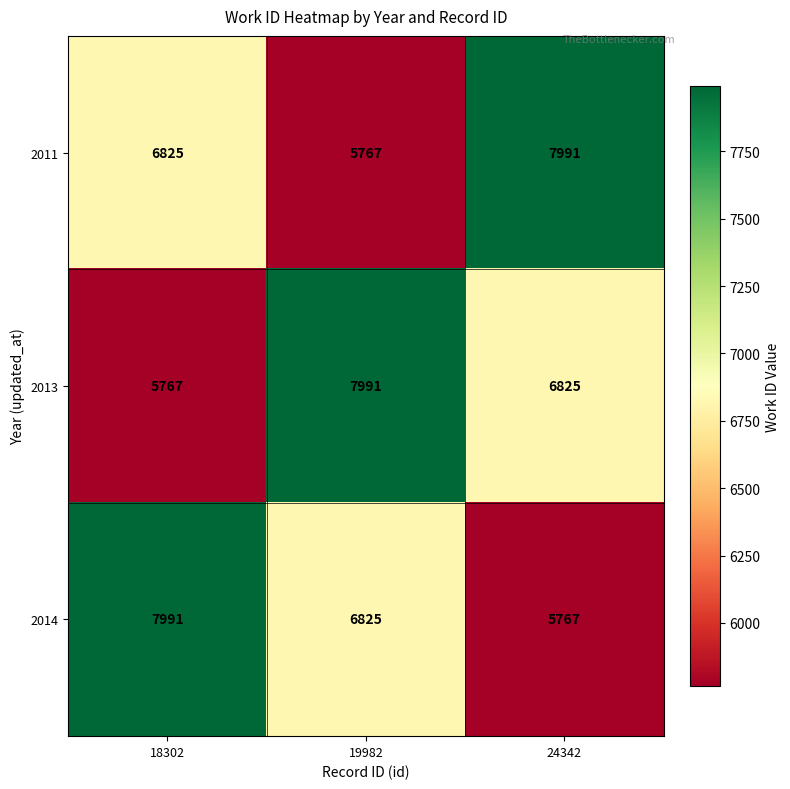

Count the 2014 values in the range 5767 to 7991.

3